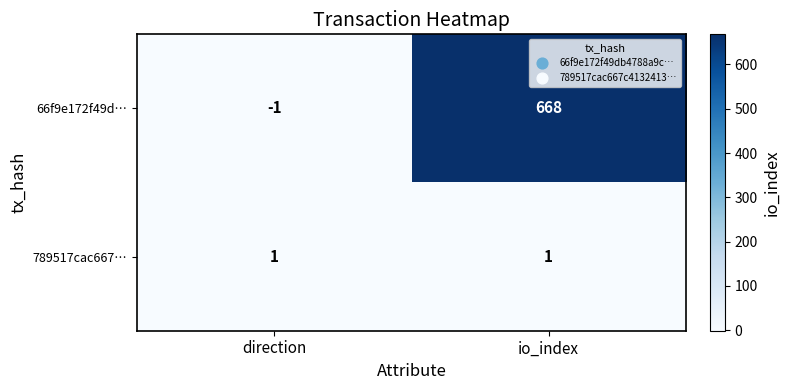

Rank the series by their maximum value, from highest to lowest.

66f9e172f49d…, 789517cac667…